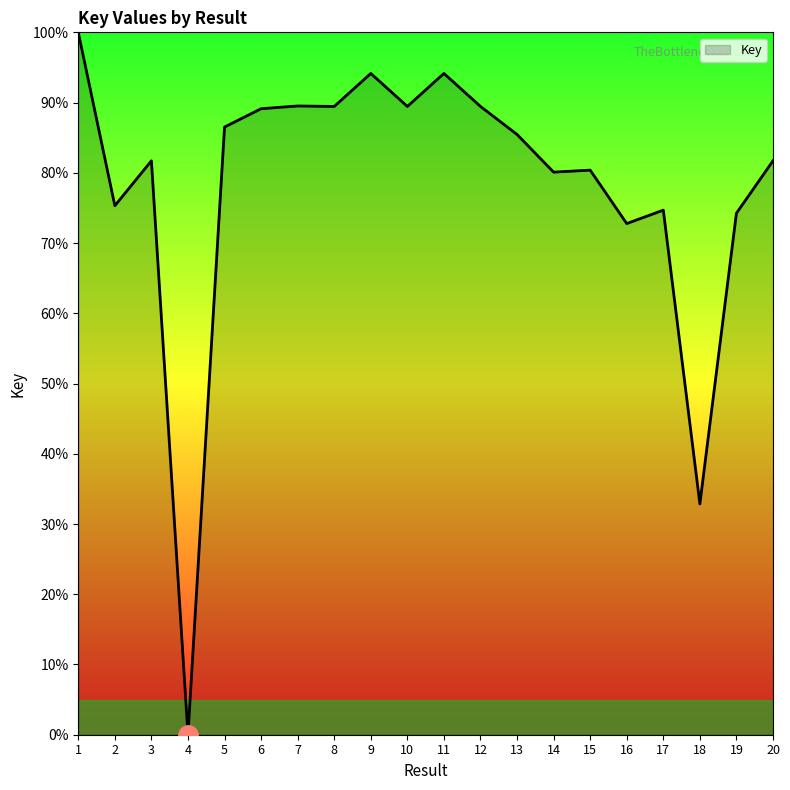

What is the difference between the maximum and minimum values?

100.0